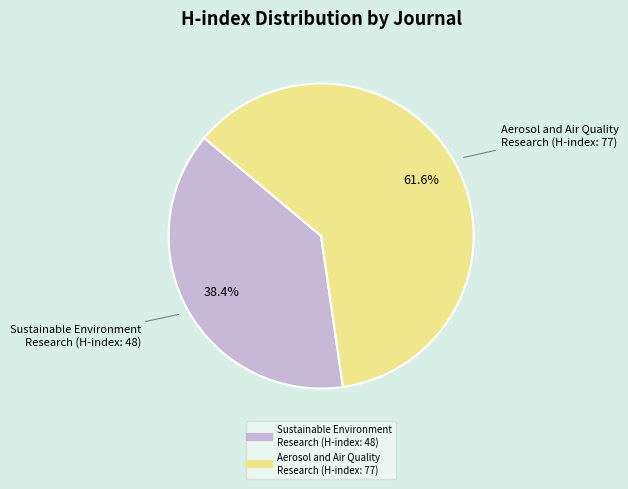

How many slices are in this pie chart?

2